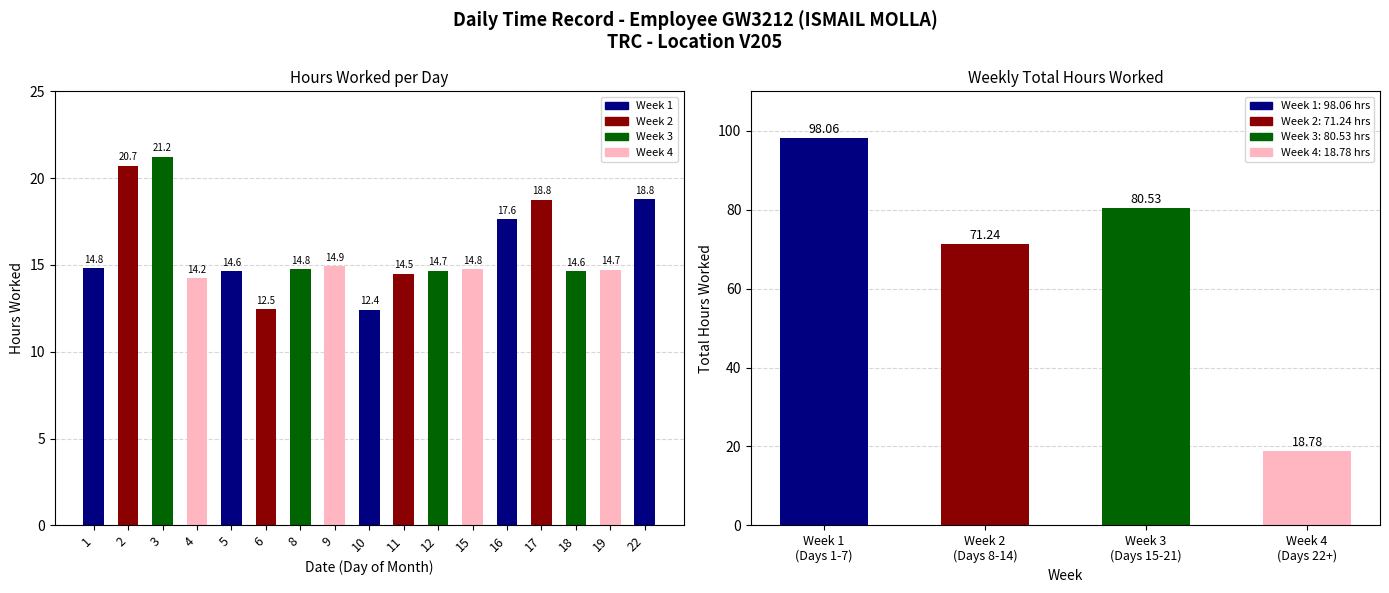

What is the change in value from 17 to 19?

-4.0